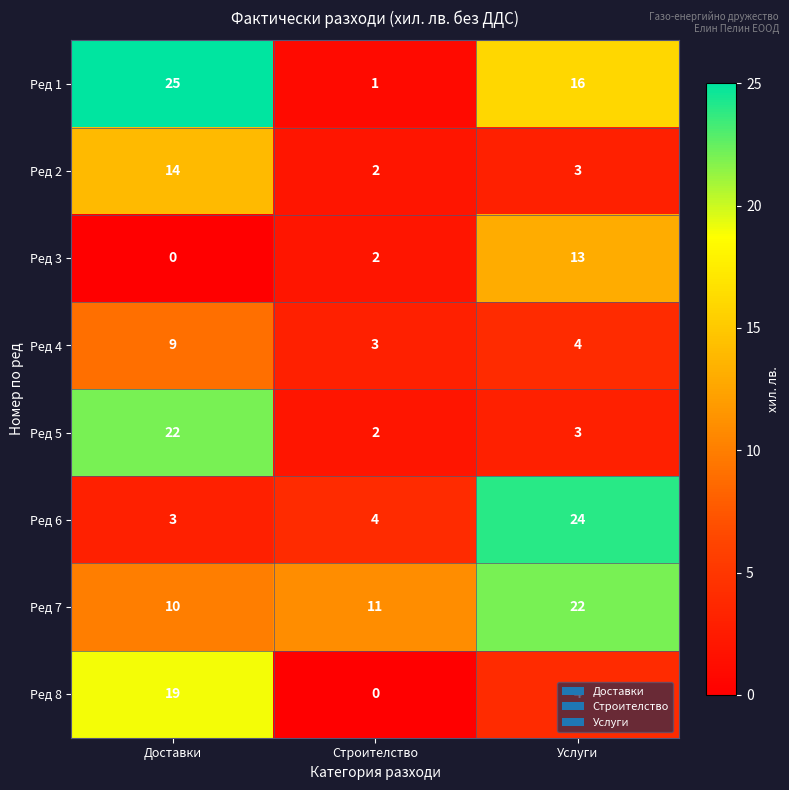

At how many categories does at least one series exceed 18?

2